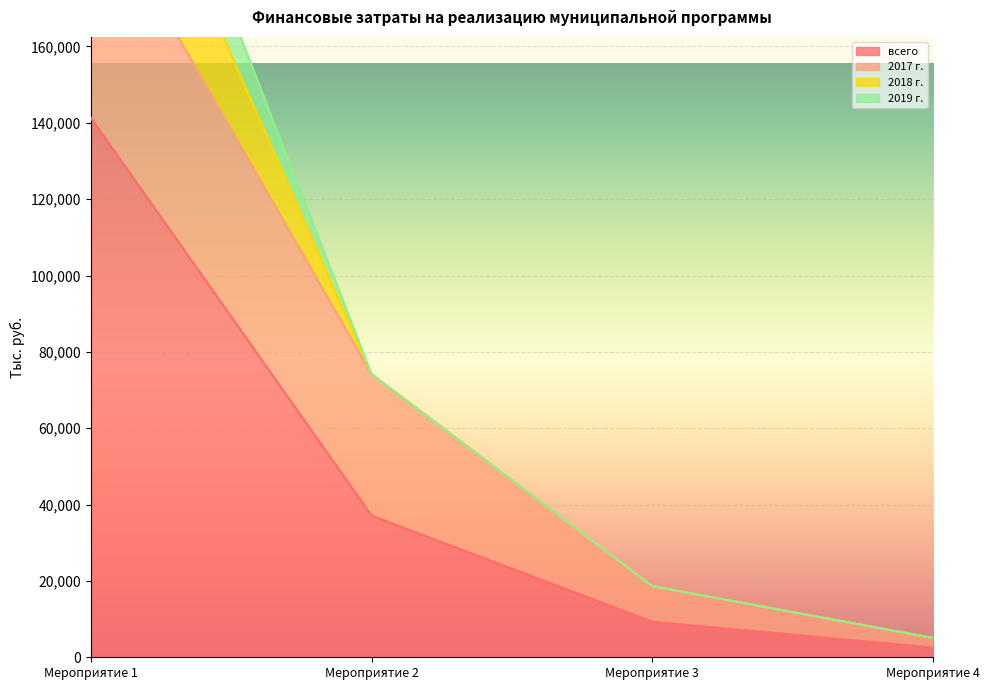

At how many categories does at least one series exceed 125860?

1